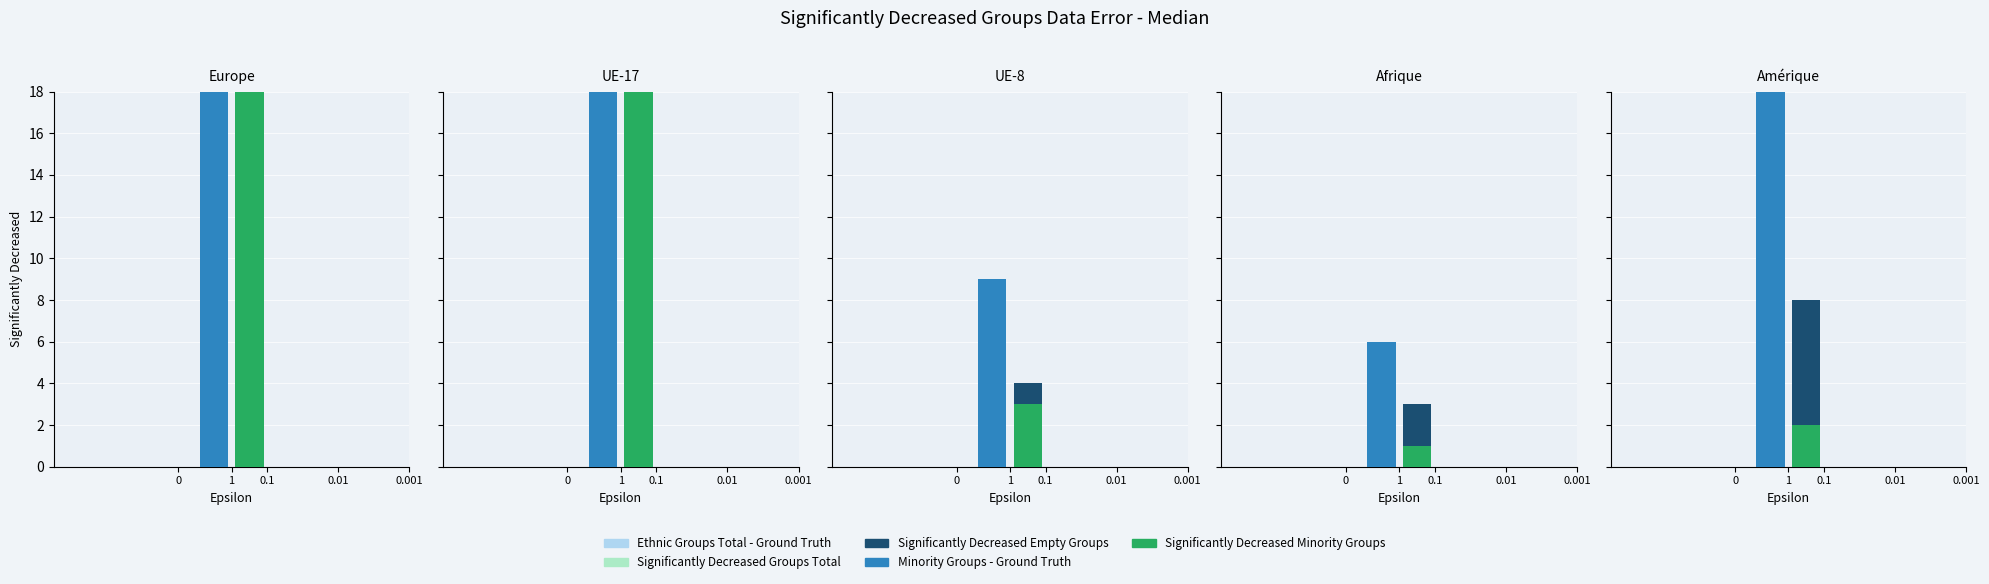

What is the sum of all Significantly Decreased Empty Groups values?

42